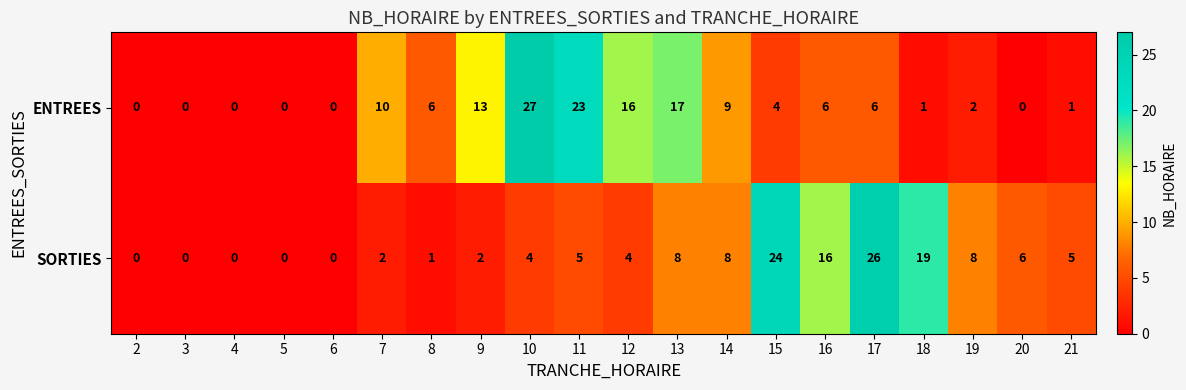

What is the difference between the maximum and minimum values in the SORTIES series?

26